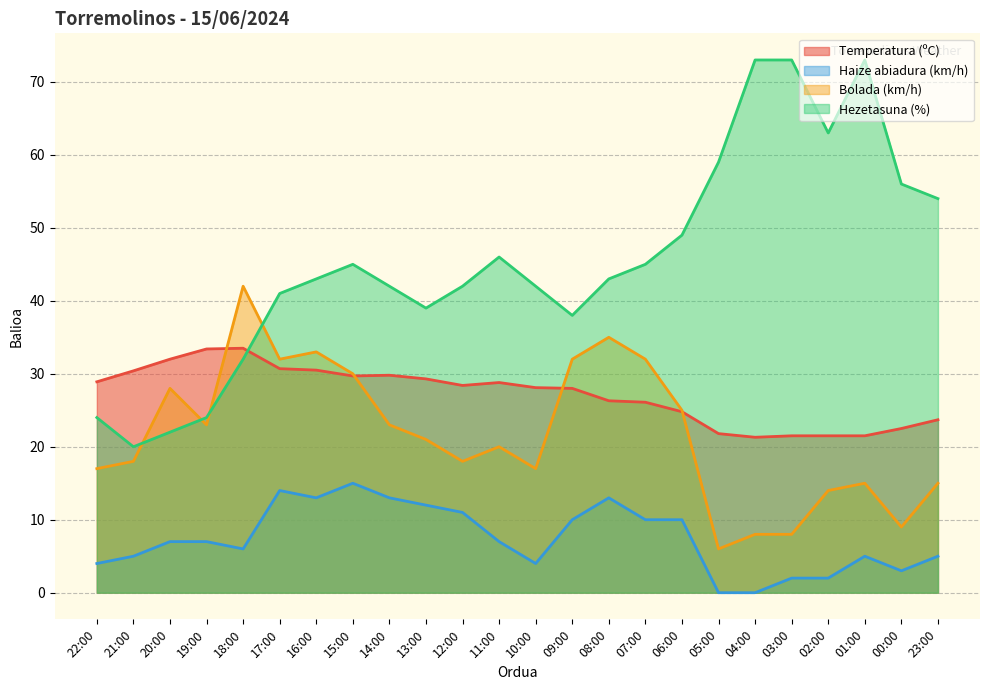

What is the difference between the maximum and second lowest values in the Haize abiadura (km/h) series?

15.0